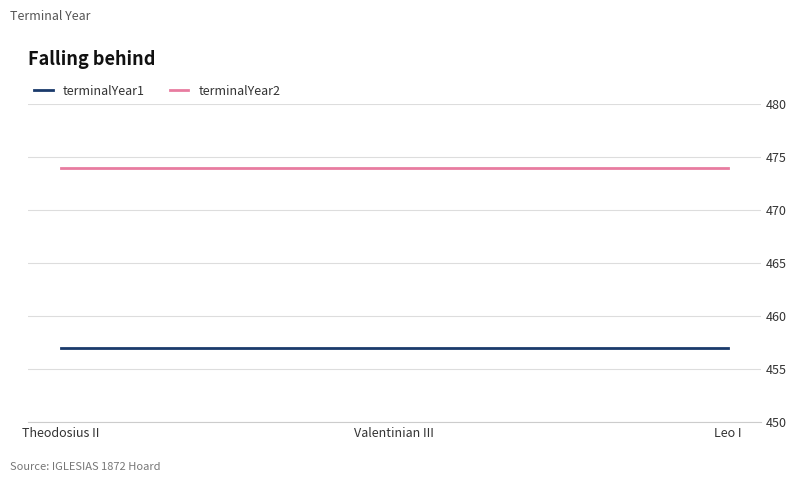

What is the maximum value shown in the chart?

474